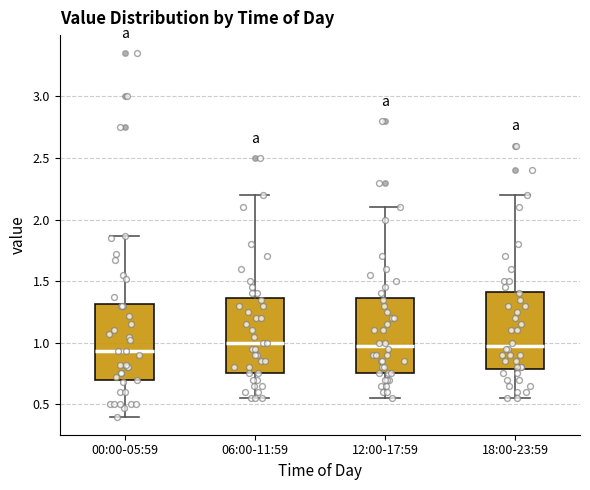

Reading left to right, transcribe this box plot: for each box, give where its median line is, the range the box spans, and where its two whiskers end, as read against the y-axis. The values are not printed on the chart, so give them approximately, as read against the axis.

00:00-05:59: median 0.95, box 0.70 to 1.30, whiskers 0.40 to 1.85
06:00-11:59: median 1.00, box 0.75 to 1.35, whiskers 0.55 to 2.20
12:00-17:59: median 1.00, box 0.75 to 1.35, whiskers 0.55 to 2.10
18:00-23:59: median 1.00, box 0.80 to 1.40, whiskers 0.55 to 2.20